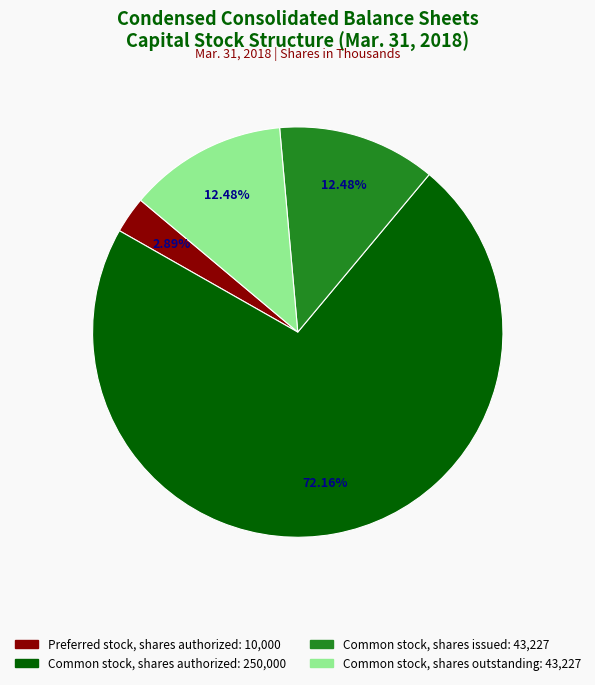

Is there any slice that represents more than half of the pie?

Yes